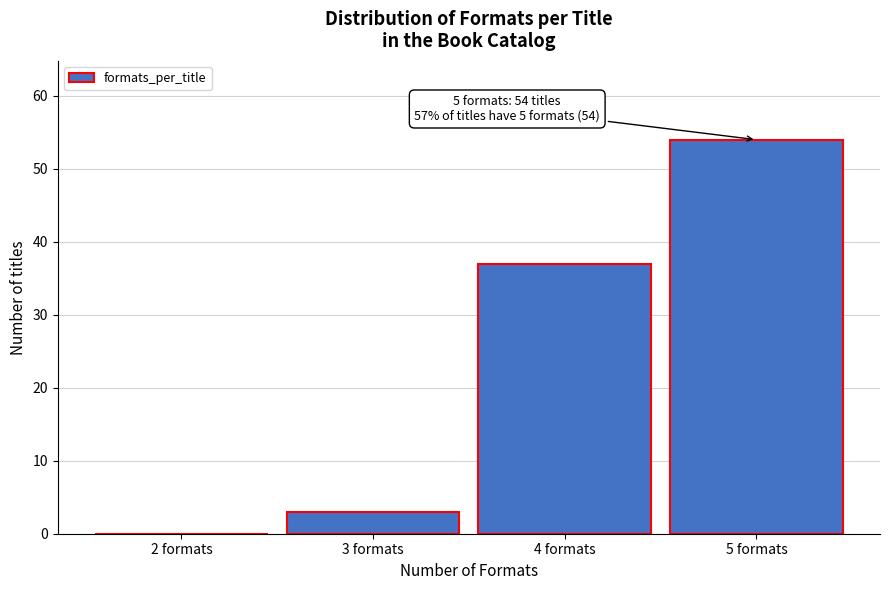

Reading left to right, transcribe all the data shown in this chart.

2 formats=0	3 formats=3	4 formats=37	5 formats=54